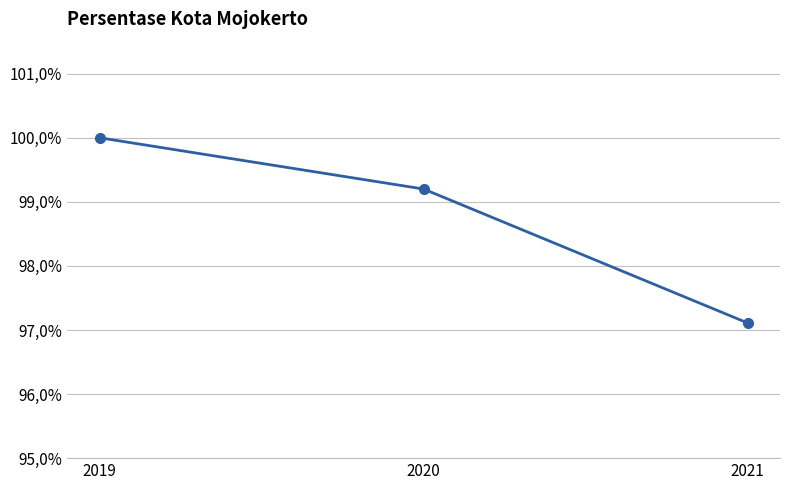

Approximately how many times larger is the value at 2020 compared to 2019?

1.0